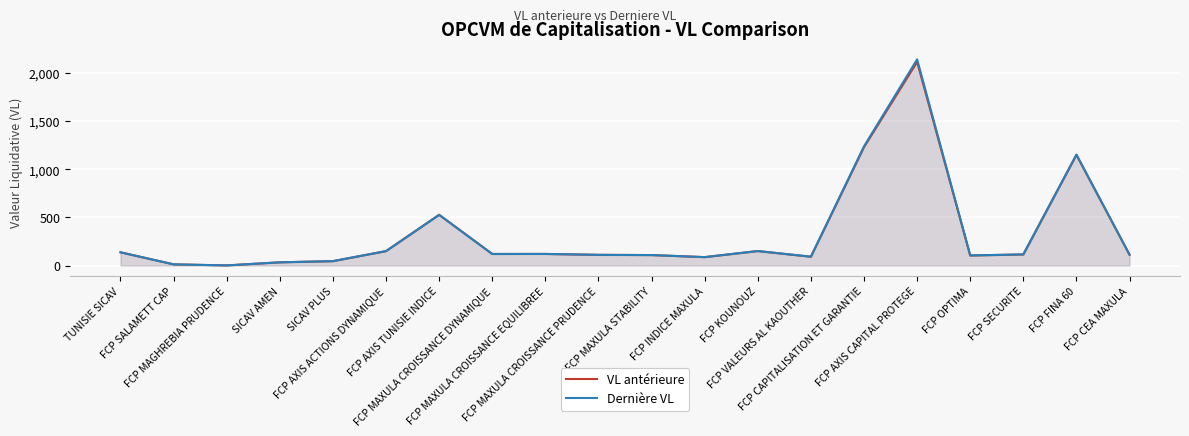

What is the label of the 7th point from the right?

FCP VALEURS AL KAOUTHER